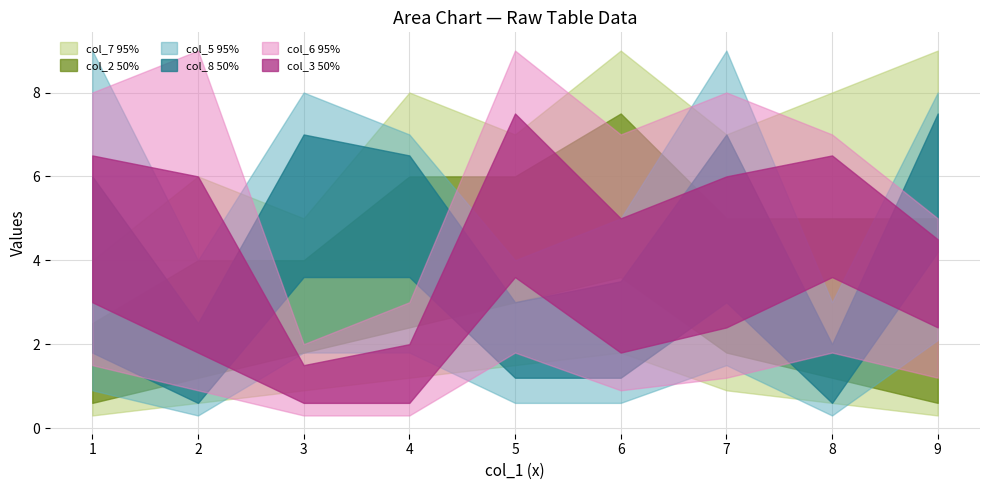

How many times do col_2 and col_8 cross each other?

4